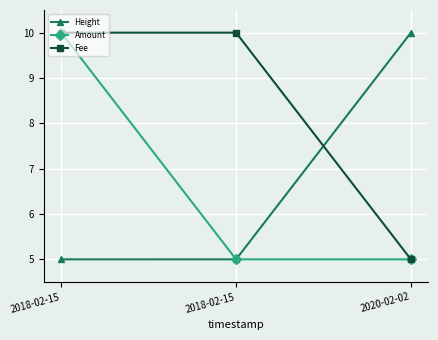

True or false: Amount has a value of 5.0 at 2018-02-15.

True